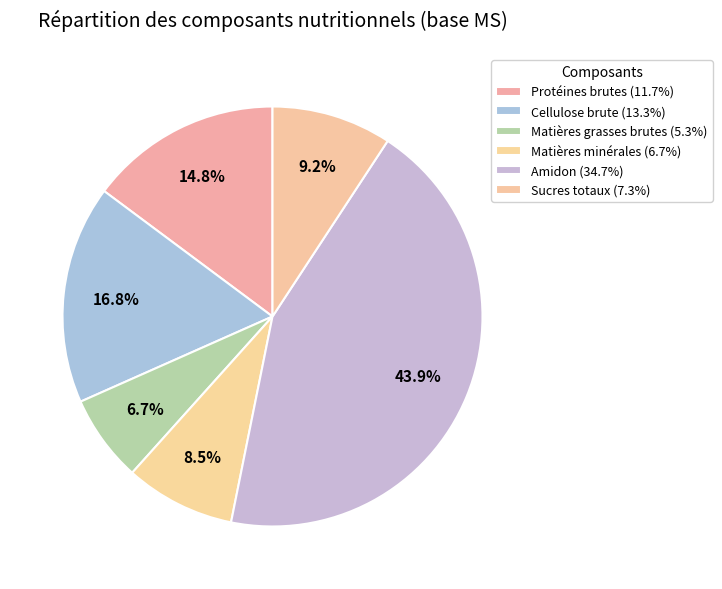

Is there a majority slice in this chart?

No